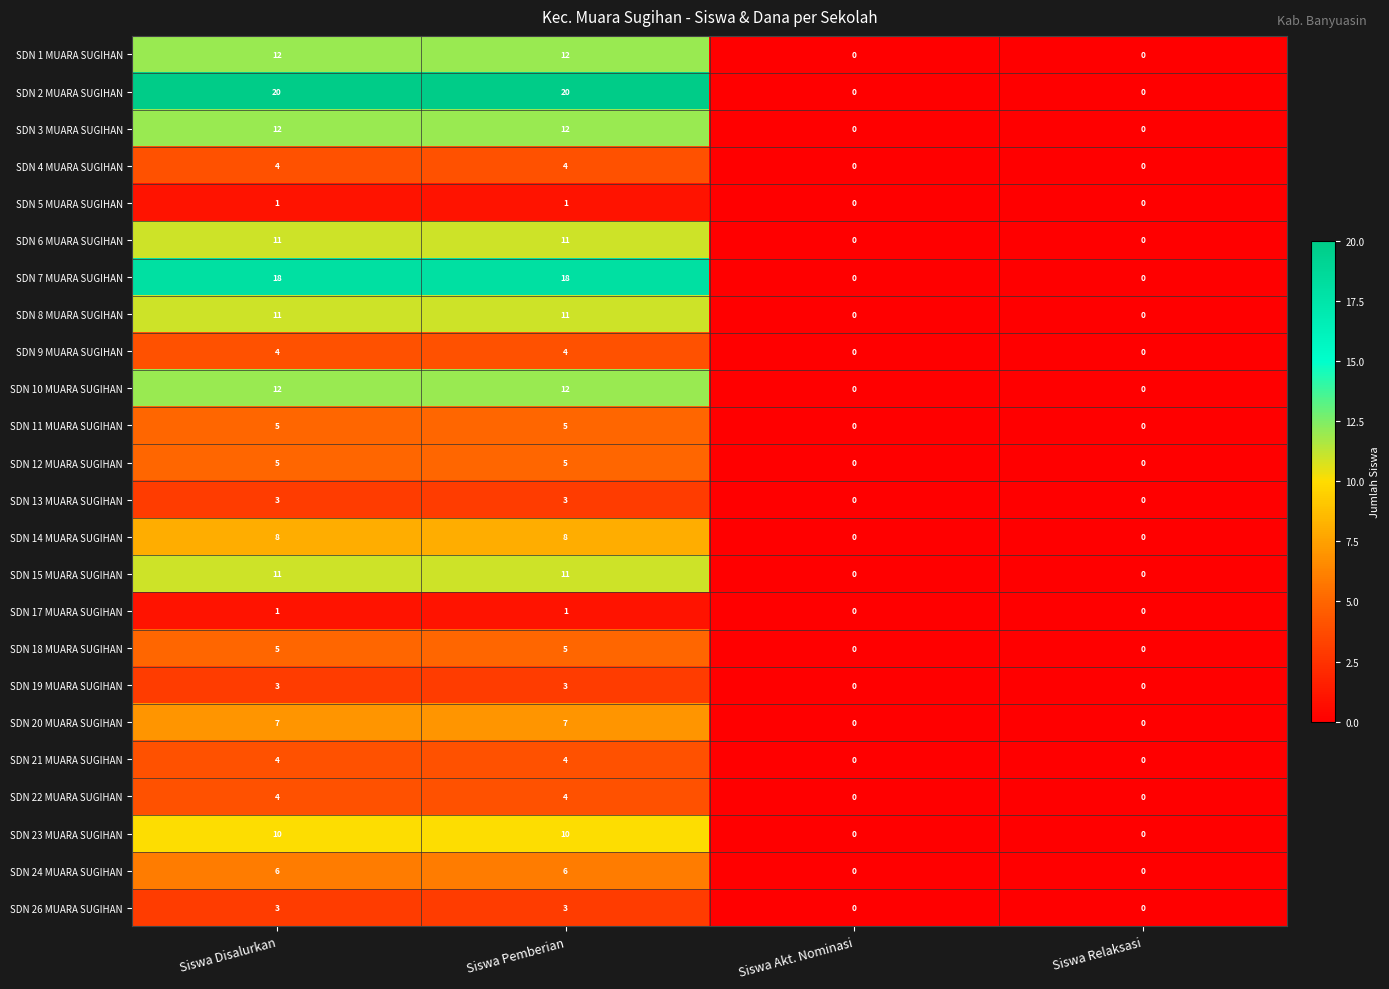

What is the maximum value for SDN 21 MUARA SUGIHAN?

4